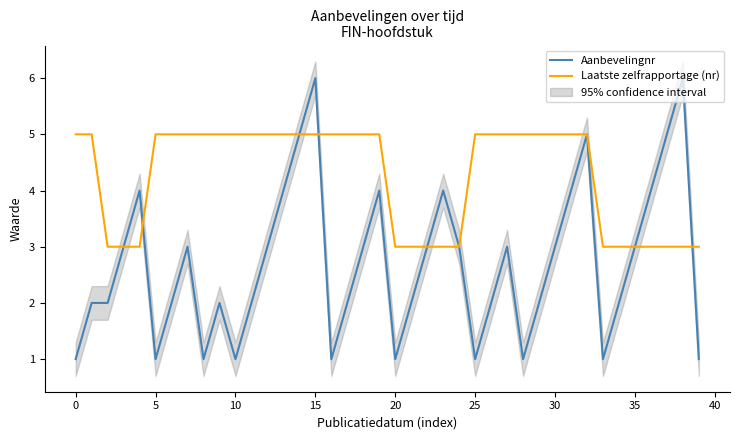

Is it true that Aanbevelingnr equals 1 at 10?

True